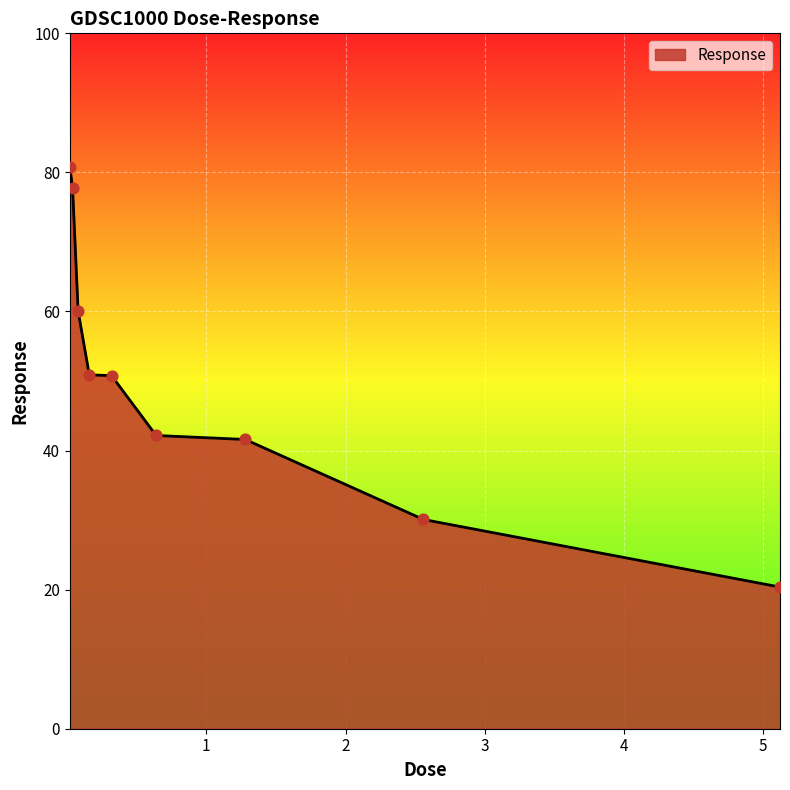

What is the difference between the maximum and minimum values?

60.4